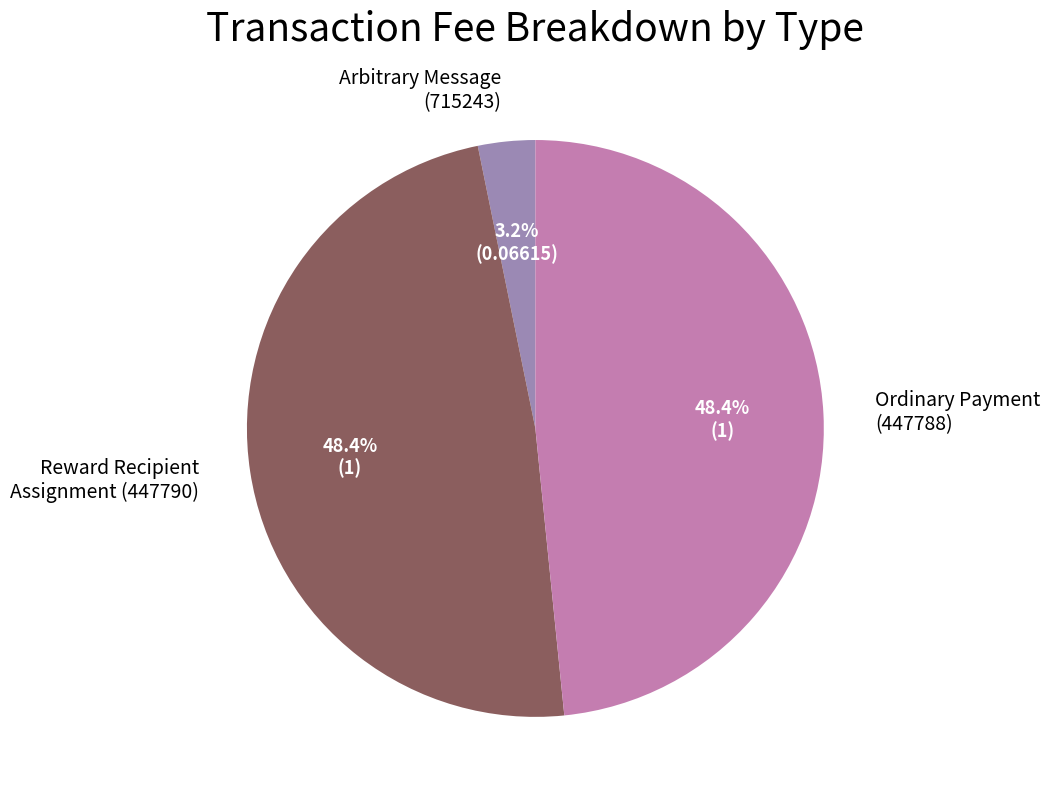

Is there any slice that represents more than half of the pie?

No